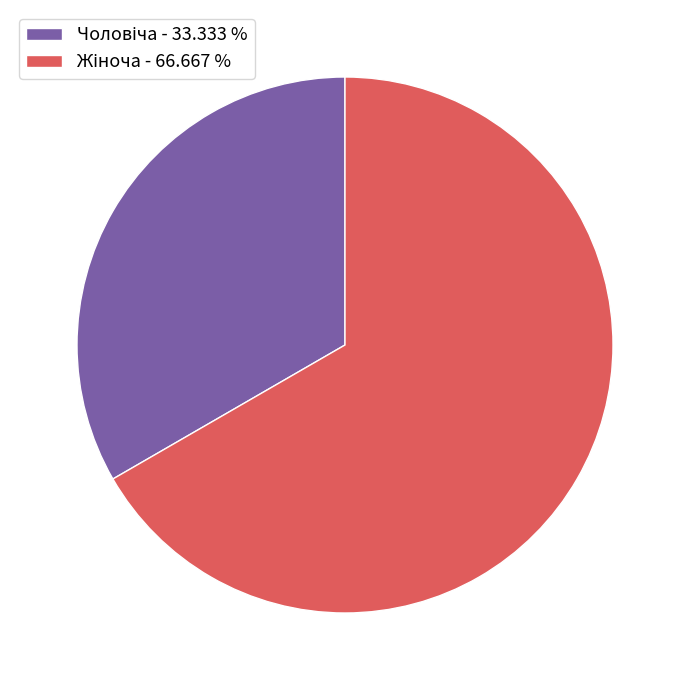

Which slice is the largest?

Жіноча